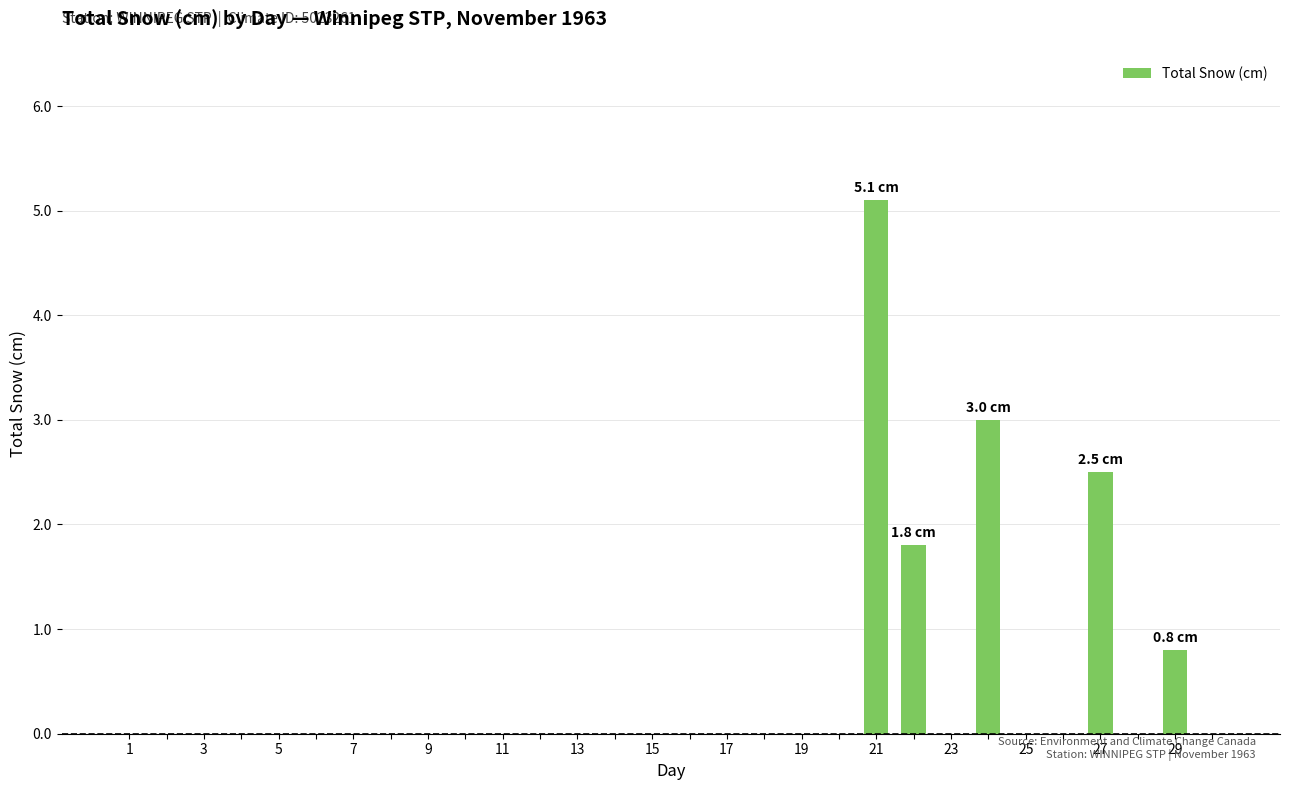

What is the greatest value displayed?

5.1